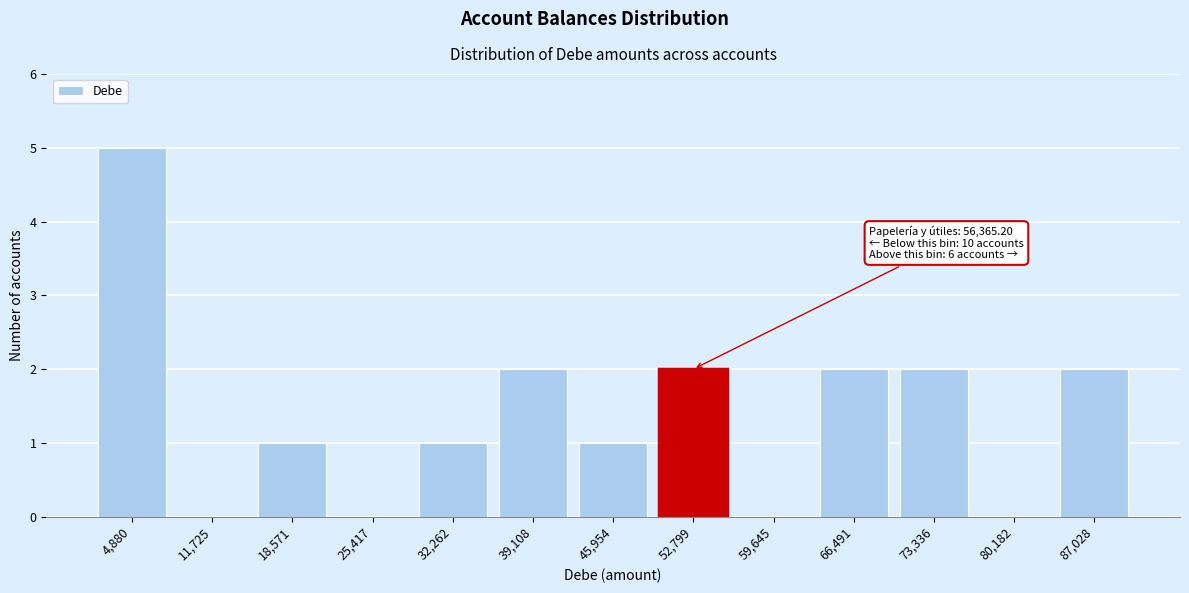

Reading left to right, list all the values displayed in this chart.

4,880=5	11,725=0	18,571=1	25,417=0	32,262=1	39,108=2	45,954=1	52,799=2	59,645=0	66,491=2	73,336=2	80,182=0	87,028=2